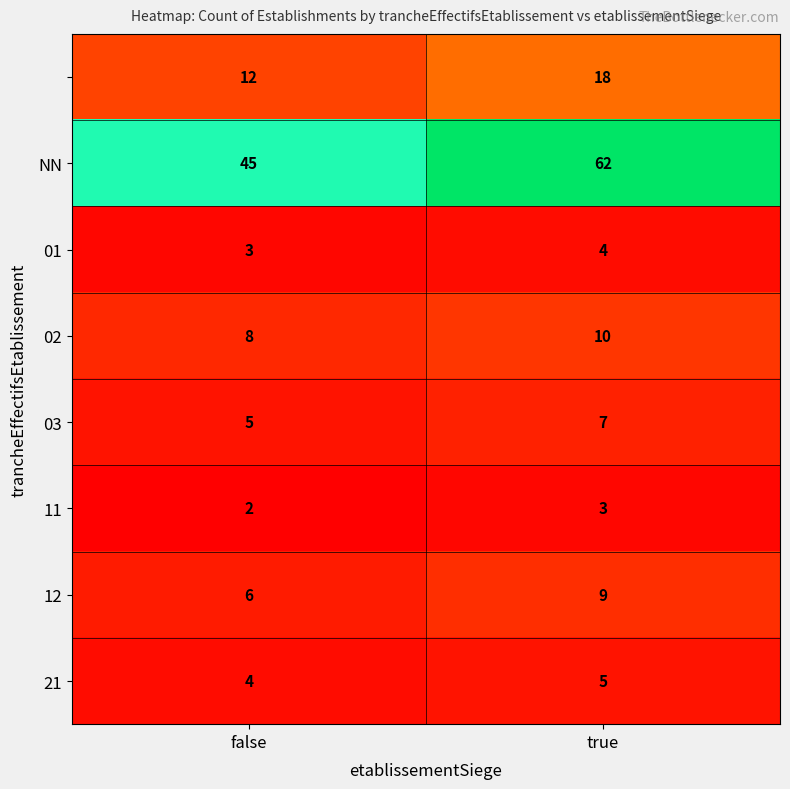

At which category does the chart reach its peak across all series?

true